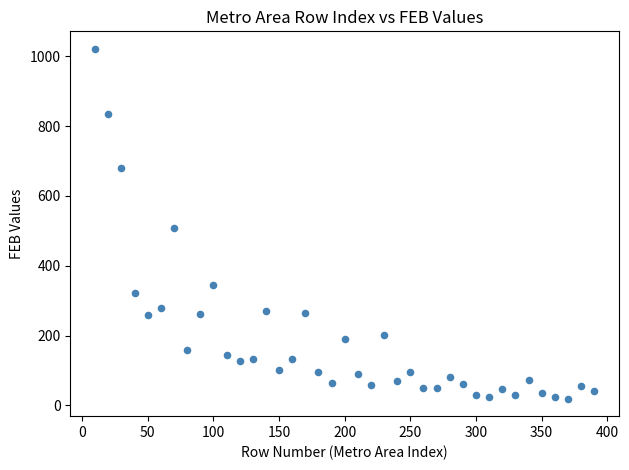

What Y value in the scatter plot is closest to 520?

508.9